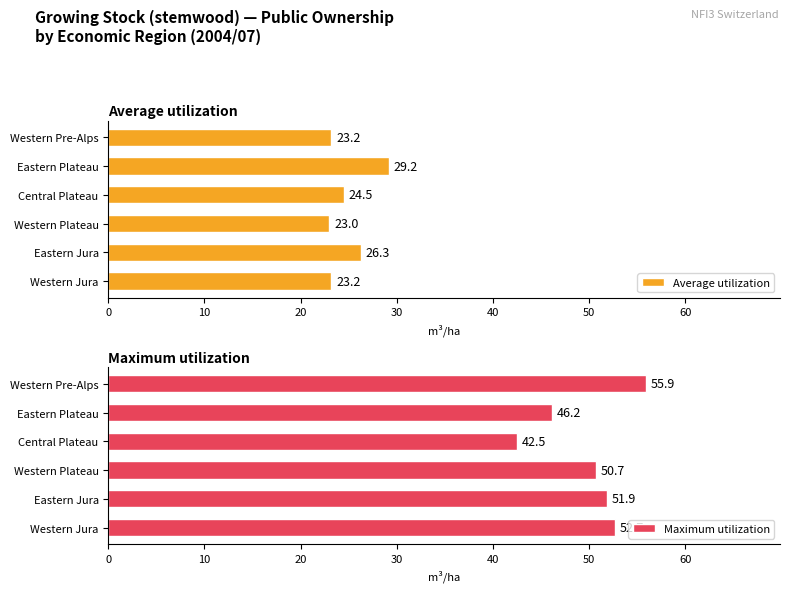

At which label is Average utilization closest to 26?

Eastern Jura